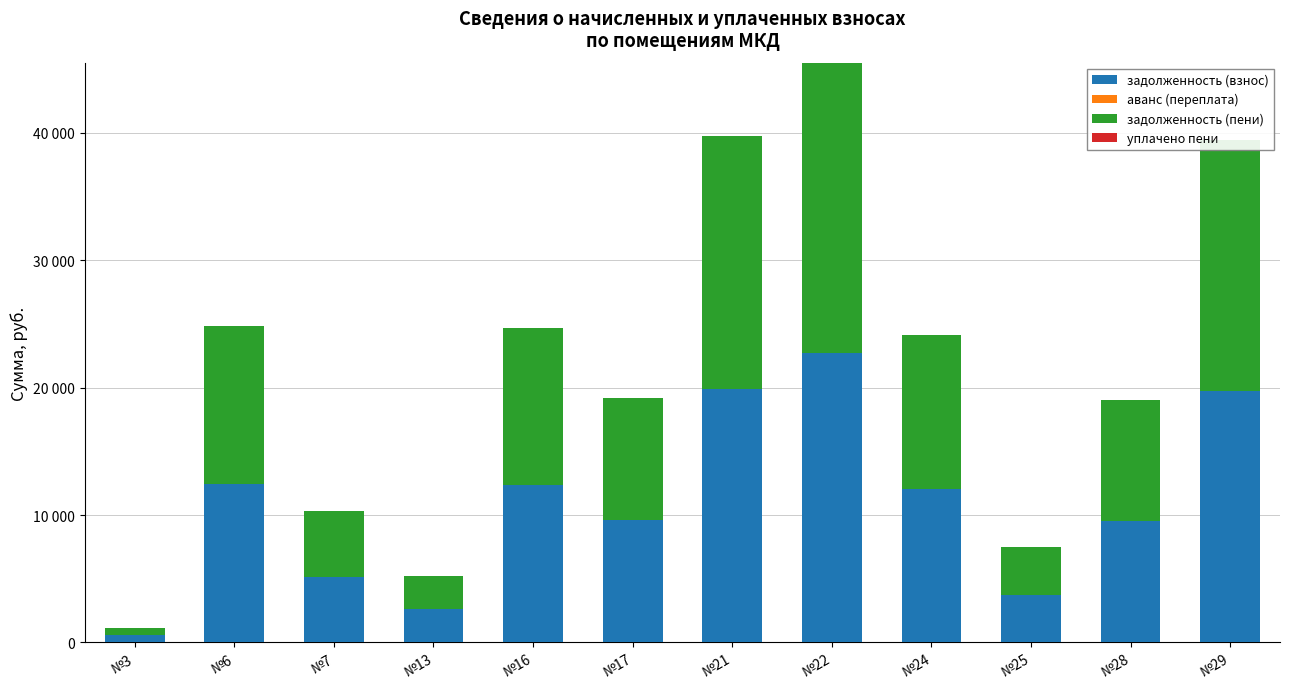

Does the chart contain stacked bars?

Yes